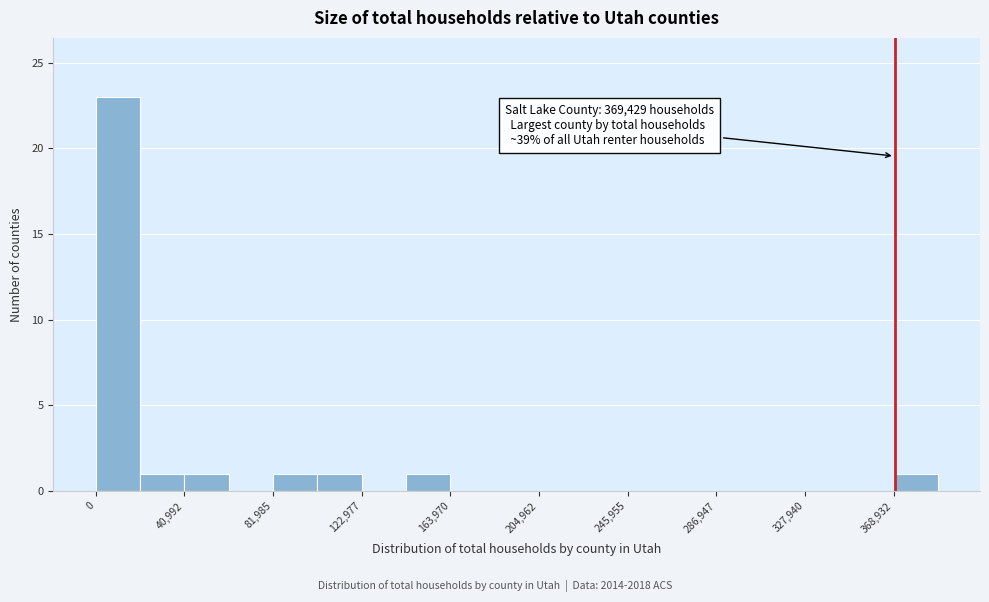

Over which range of the x-axis is the bar tallest?

0 to 20000